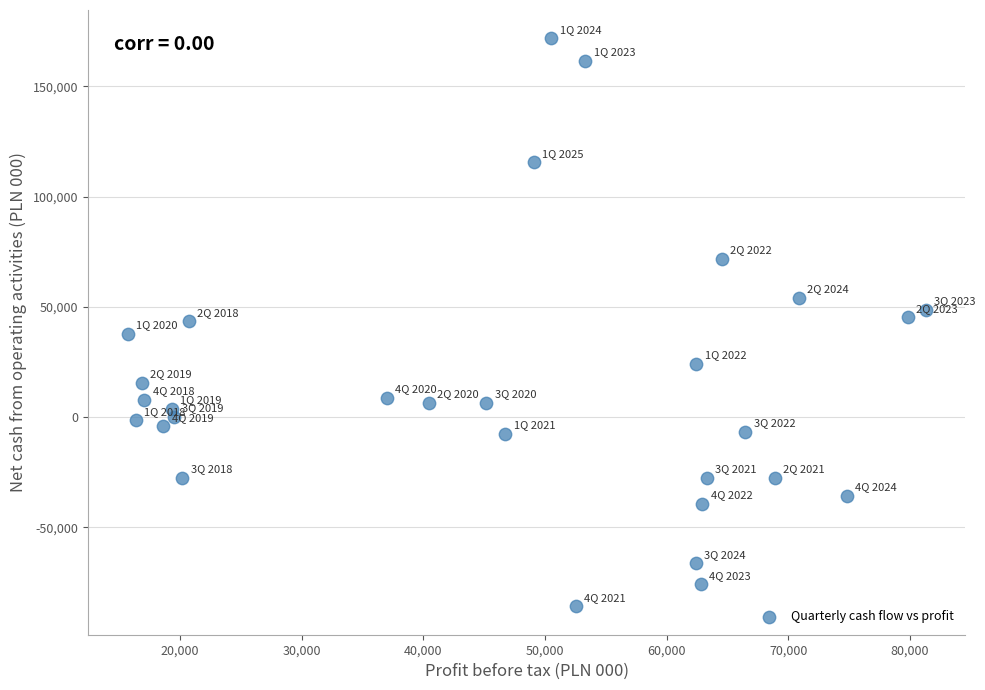

What is the range of X values (max minus min)?

65598